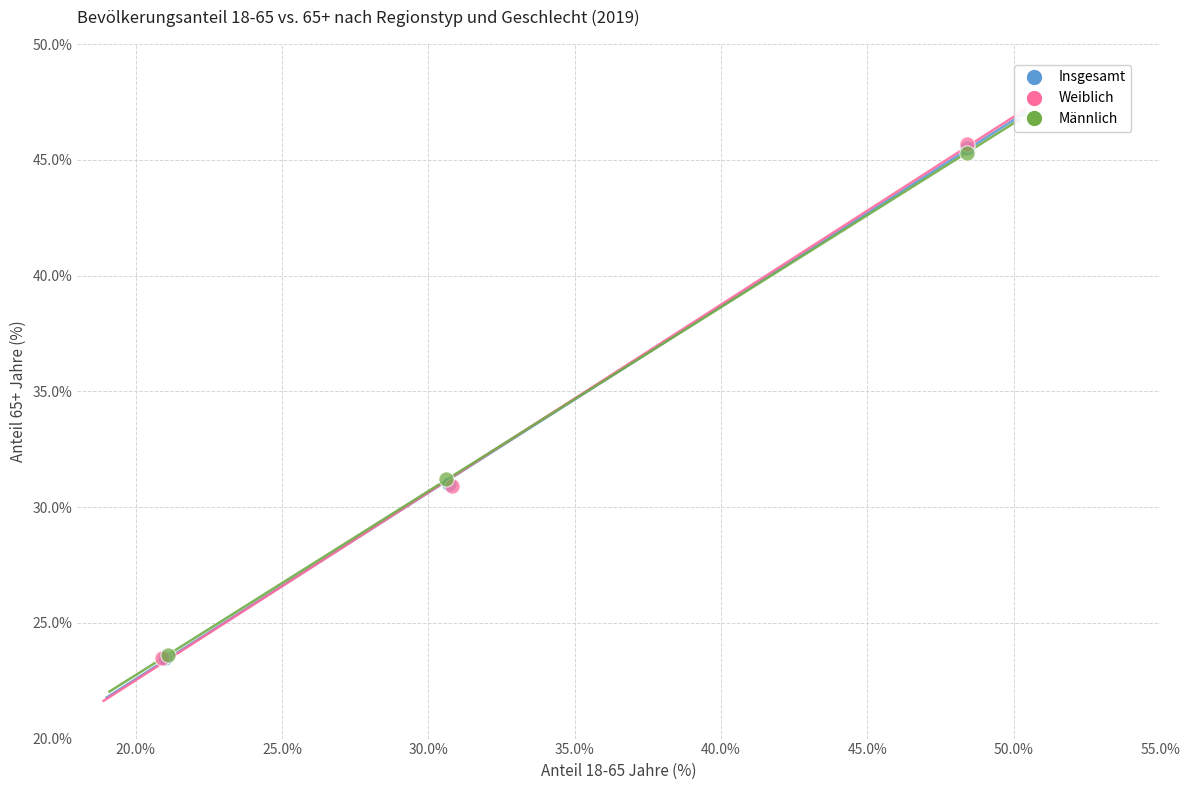

Which series has the widest spread of Y values?

Weiblich